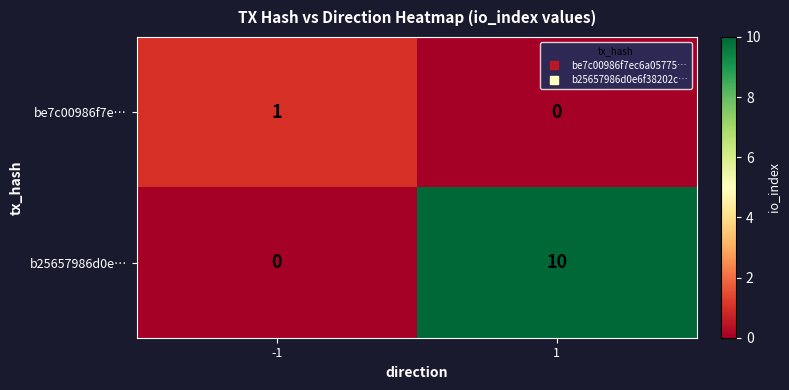

At -1, list the series in order from largest to smallest.

be7c00986f7e…, b25657986d0e…